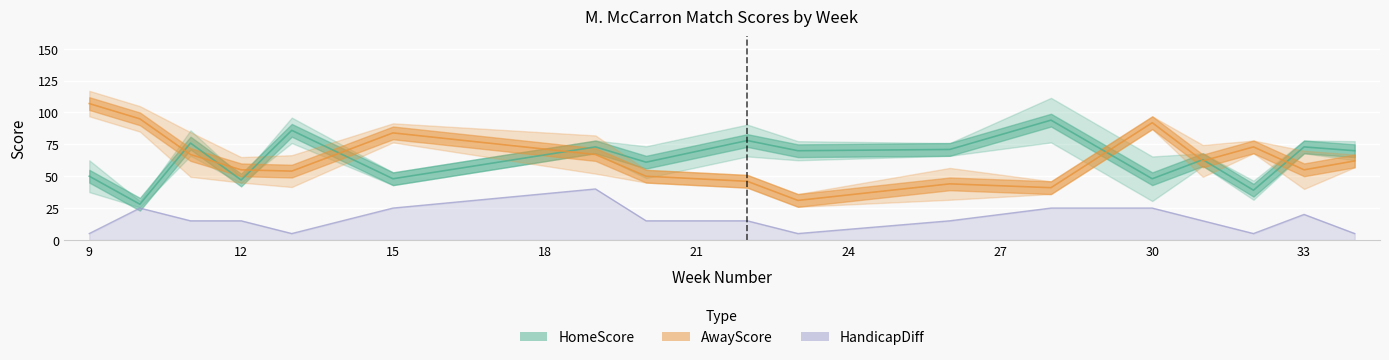

Where is HomeScore nearest to the value 61?

20